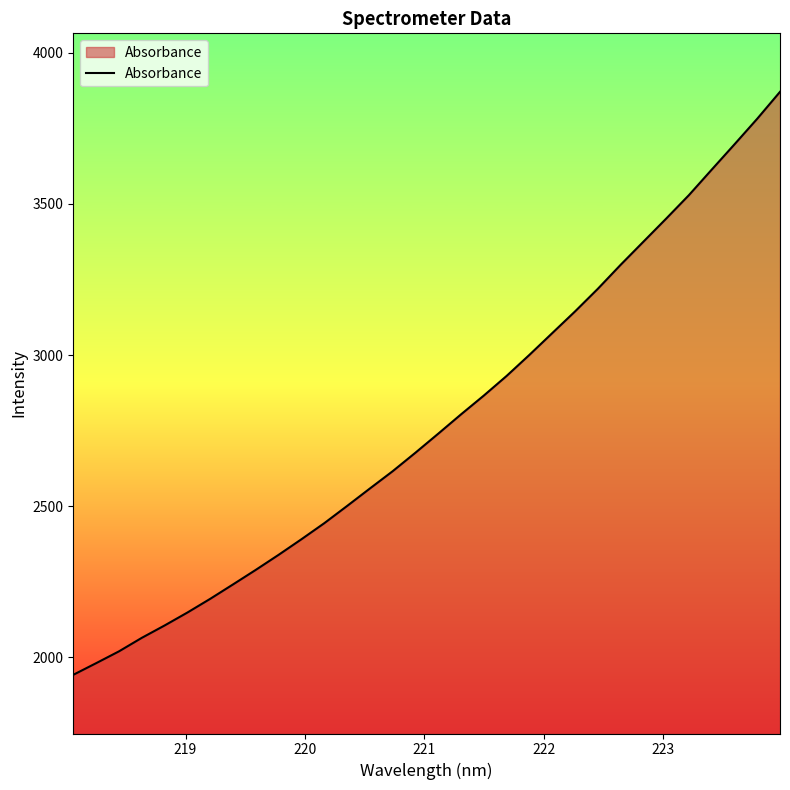

What is the difference between the maximum and minimum values?

1929.0